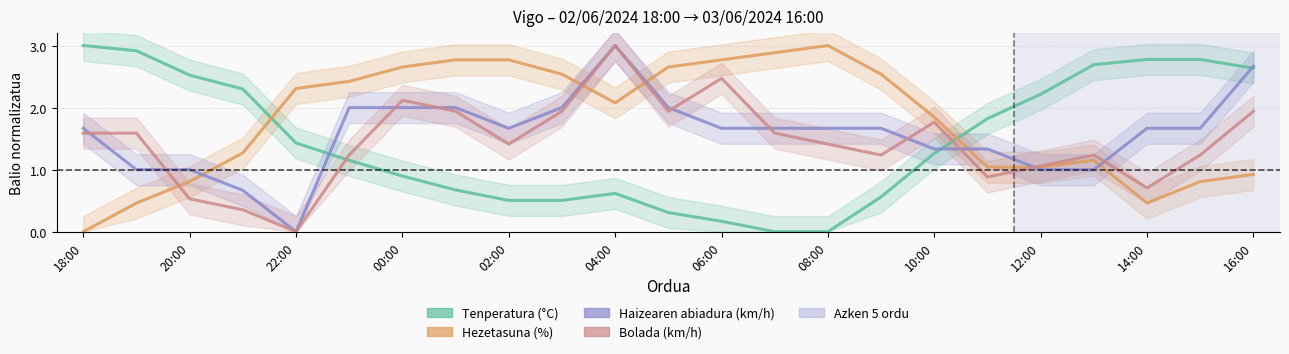

How many data points in Bolada (km/h) are above 1?

18